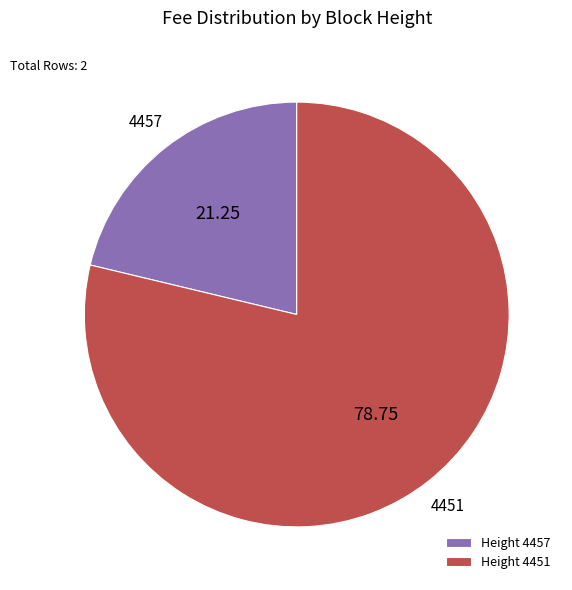

Does any single category account for the majority?

Yes